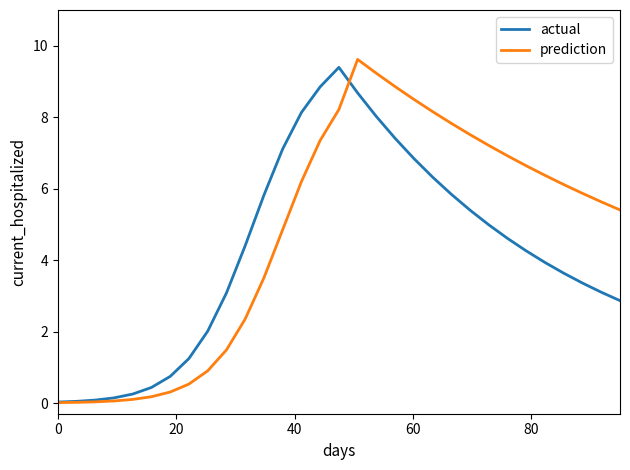

What are all the series names shown in the legend?

actual, prediction